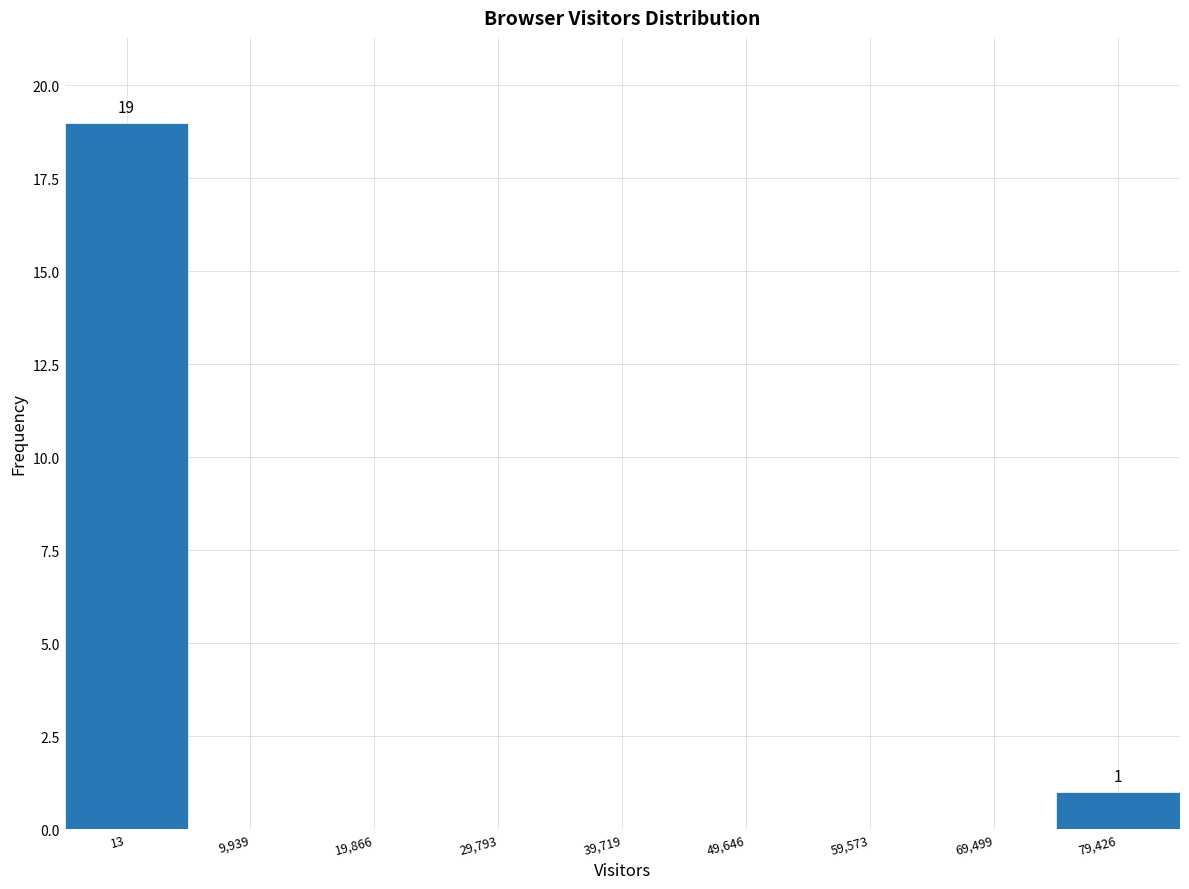

Reading left to right, transcribe all the data shown in this chart.

13=19	9,939=0	19,866=0	29,793=0	39,719=0	49,646=0	59,573=0	69,499=0	79,426=1